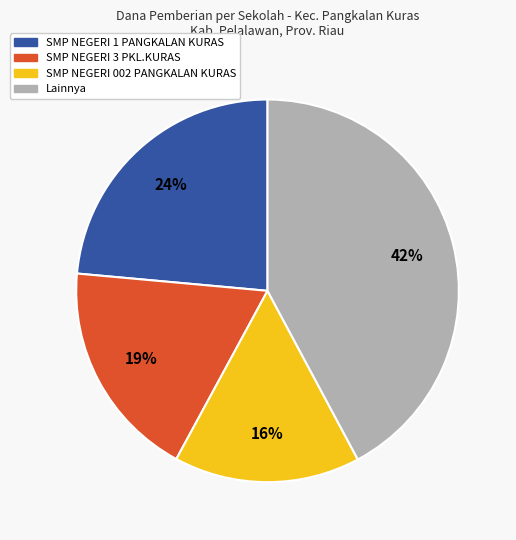

To the nearest percent, what is the difference between the largest and smallest slice percentages?

26%